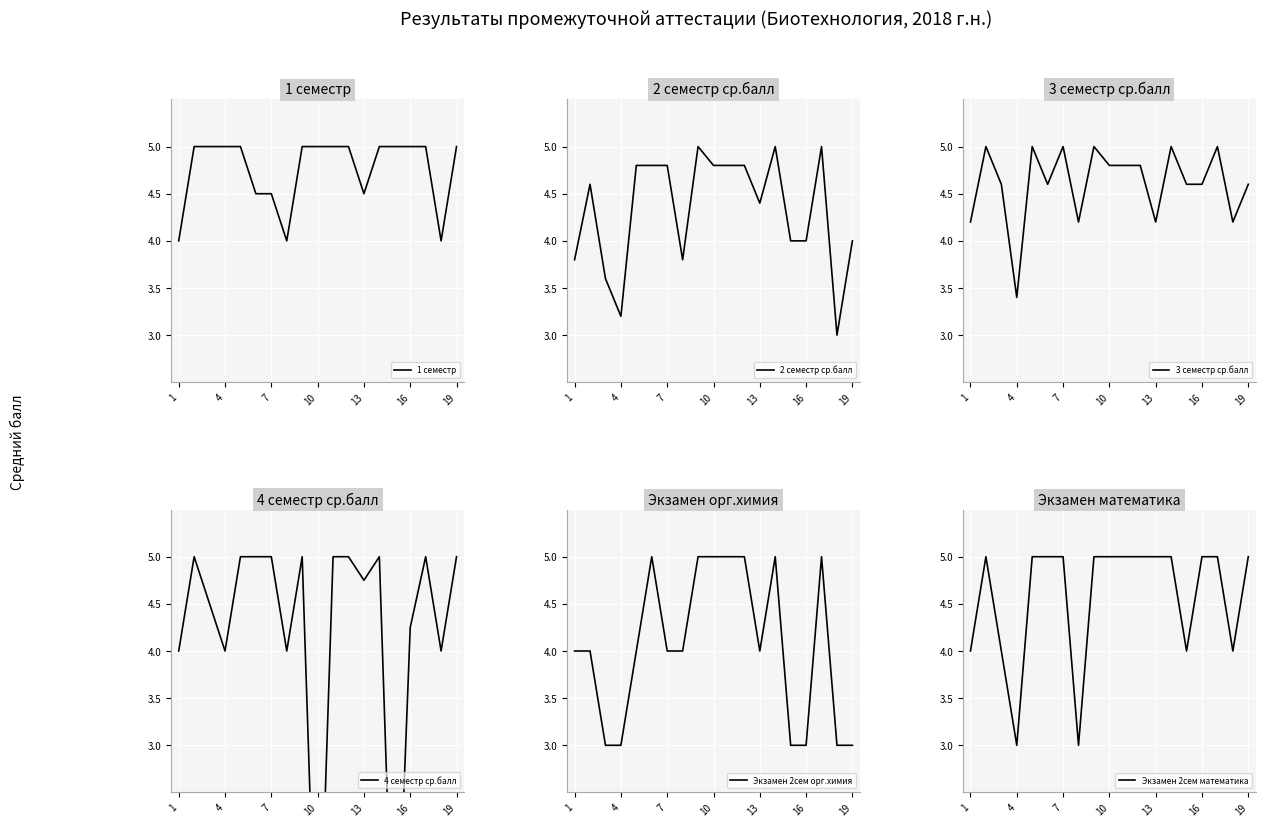

What is the highest value of the 1 семестр series?

5.0